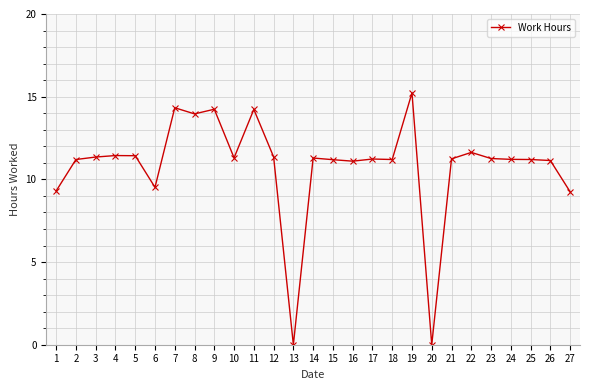

What is the difference between the maximum and minimum values?

15.2